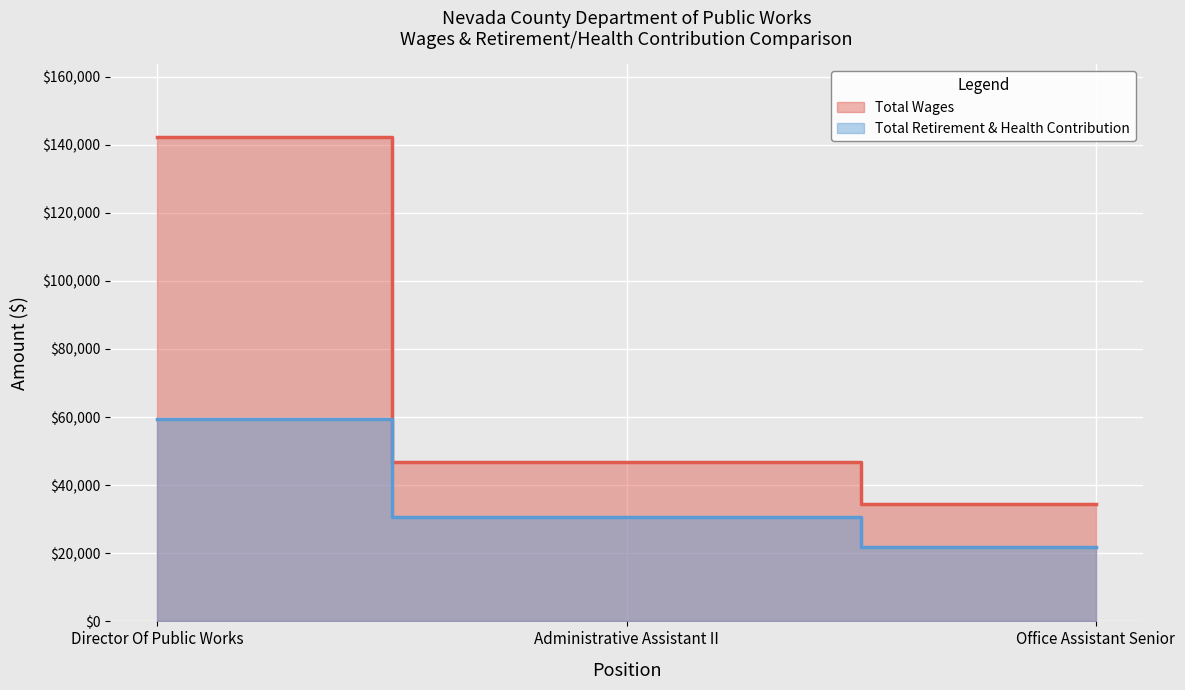

What is the sum of the Total Retirement & Health Contribution values at Director Of Public Works and Office Assistant Senior?

81259